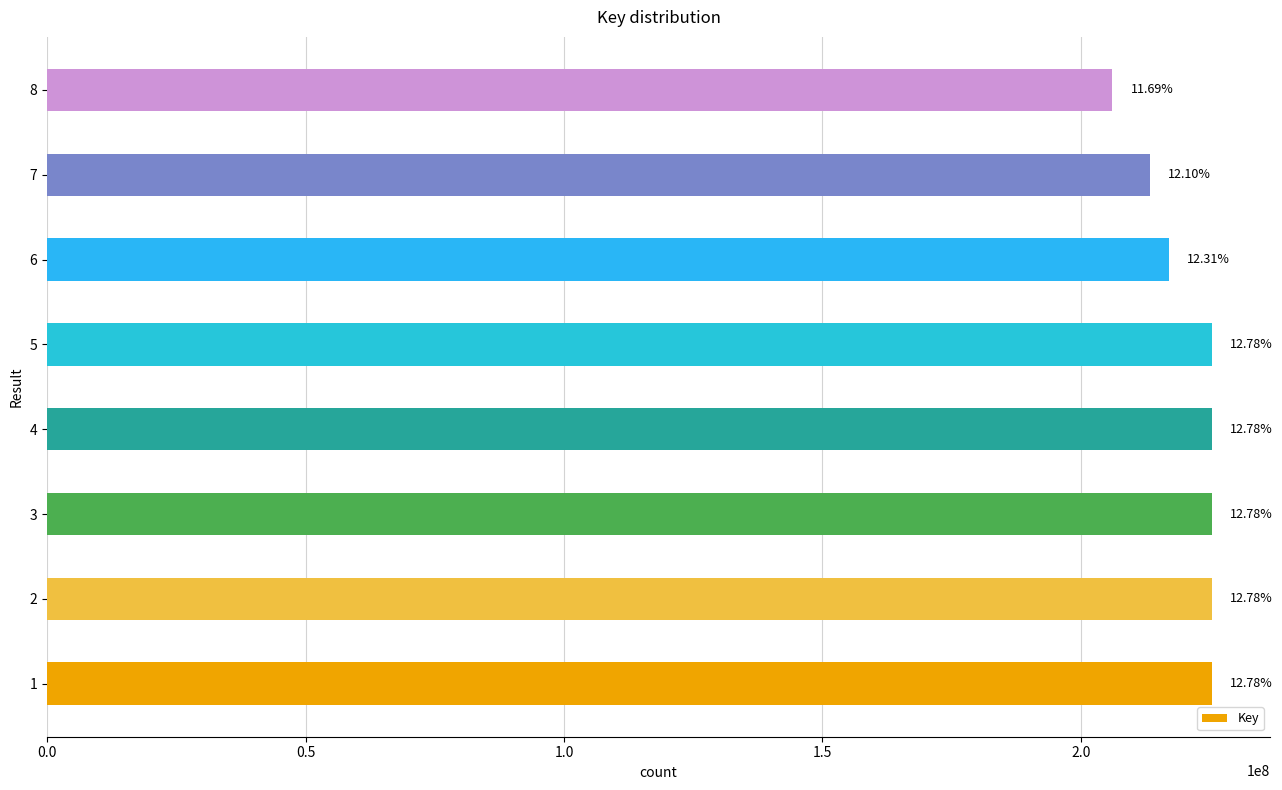

How many bars are there in total?

8